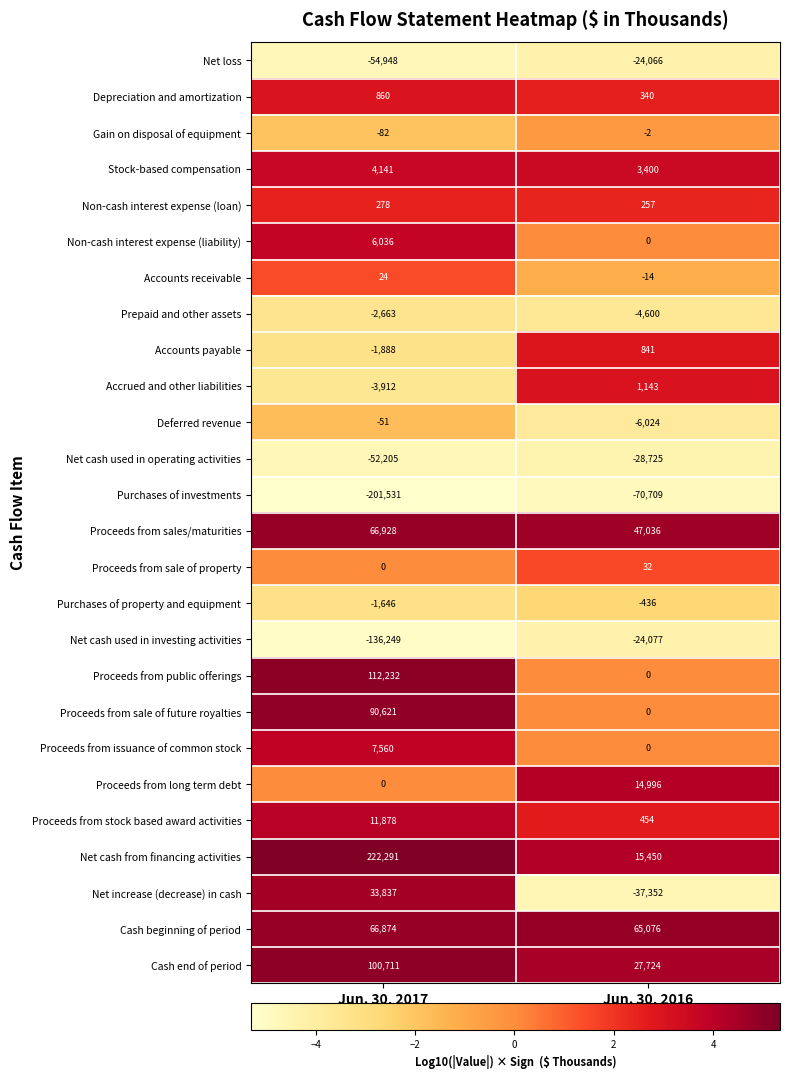

Rank the series by their maximum value, from highest to lowest.

Net cash from financing activities, Proceeds from public offerings, Cash end of period, Proceeds from sale of future royalties, Proceeds from sales/maturities, Cash beginning of period, Net increase (decrease) in cash, Proceeds from long term debt, Proceeds from stock based award activities, Proceeds from issuance of common stock, Non-cash interest expense (liability), Stock-based compensation, Accrued and other liabilities, Depreciation and amortization, Accounts payable, Non-cash interest expense (loan), Proceeds from sale of property, Accounts receivable, Gain on disposal of equipment, Deferred revenue, Purchases of property and equipment, Prepaid and other assets, Net loss, Net cash used in investing activities, Net cash used in operating activities, Purchases of investments